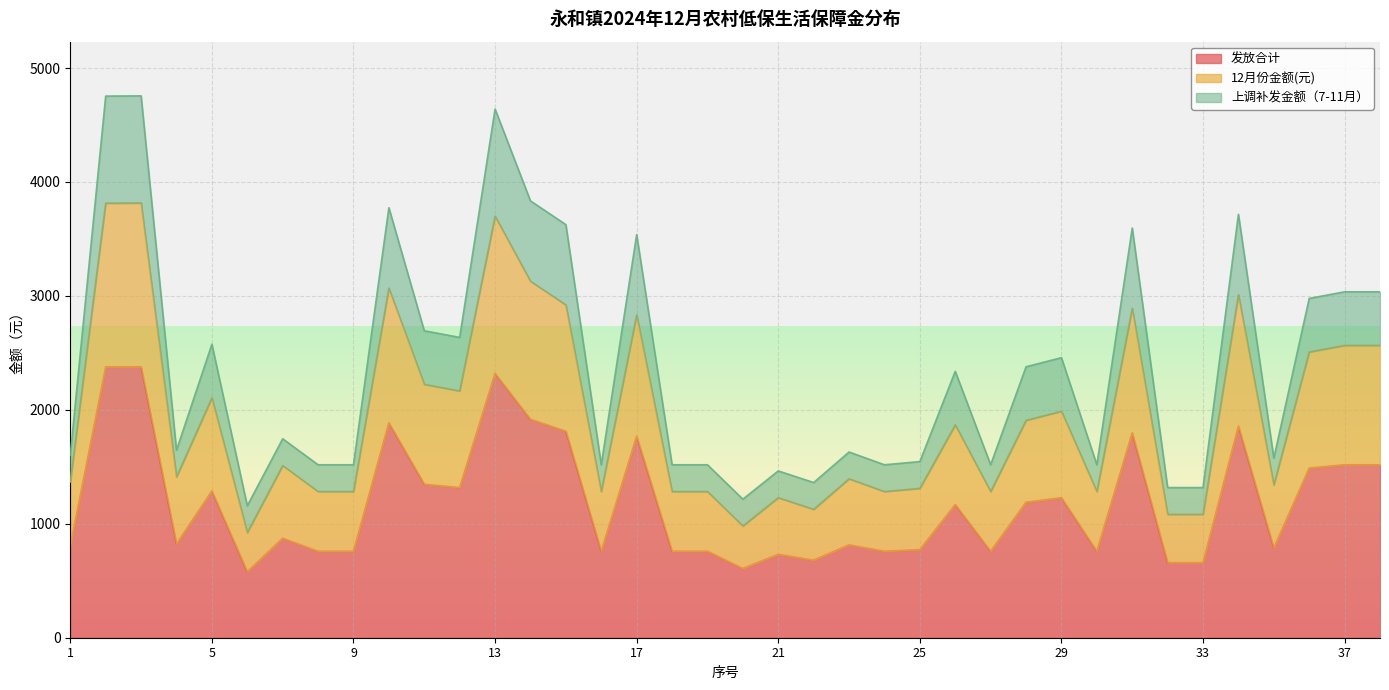

The value of 12月份金额(元) at 24 is 1989. True or false?

False